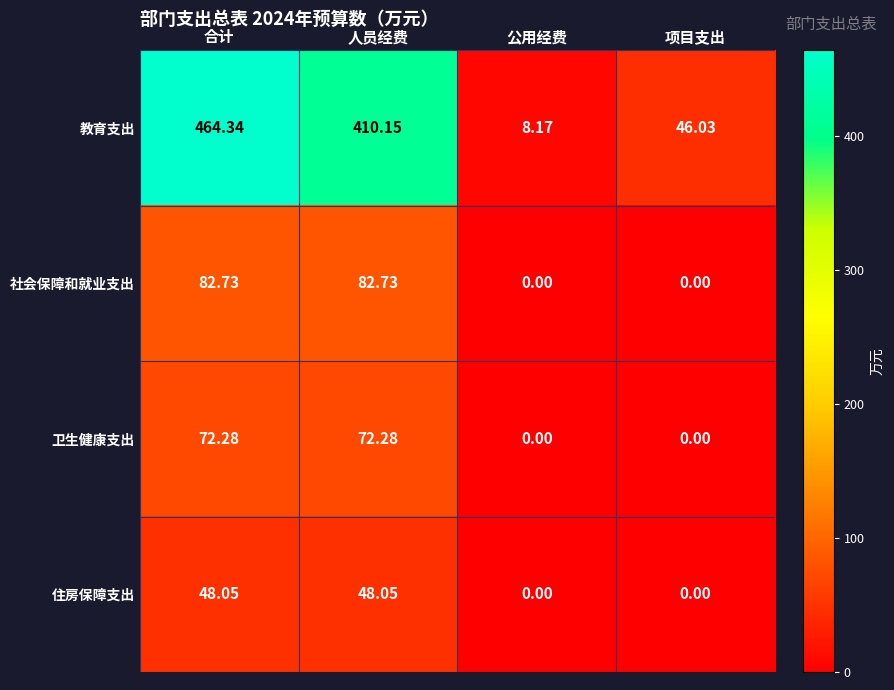

At which label is 教育支出 closest to 236?

人员经费